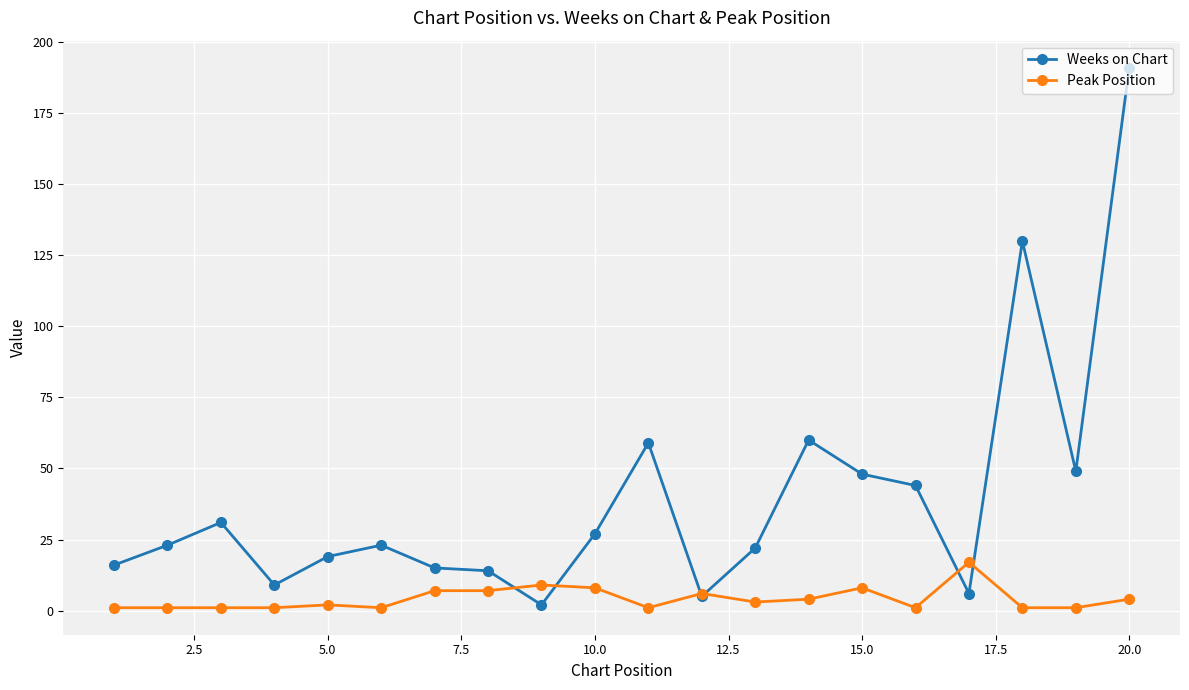

What is the minimum value shown in the chart?

1